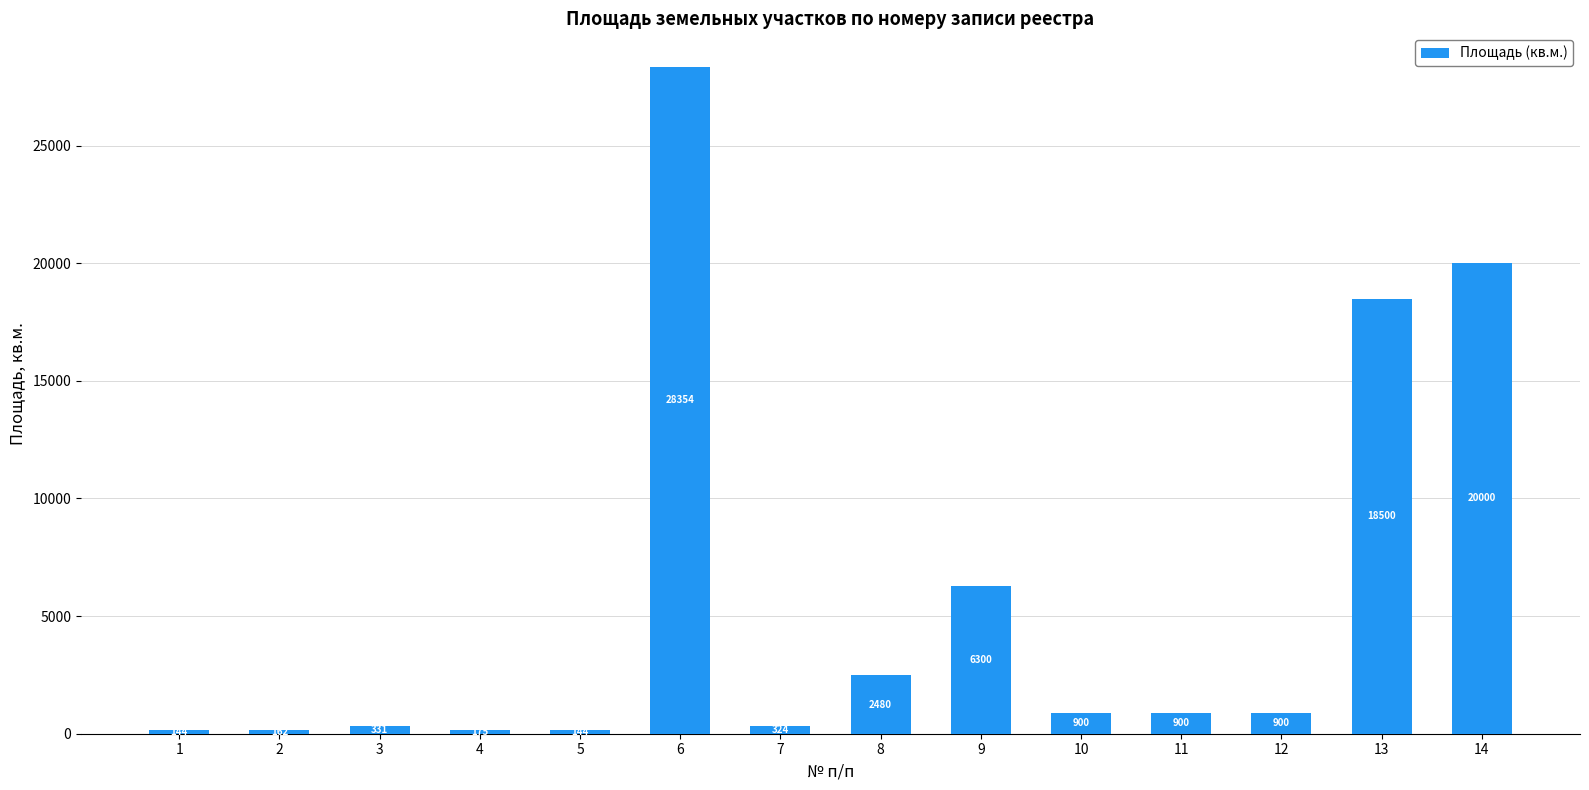

What is the average value?

5687